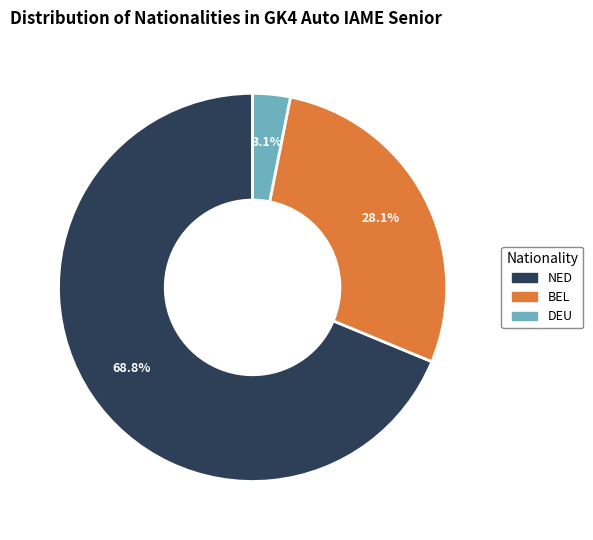

How many slices are in this pie chart?

3